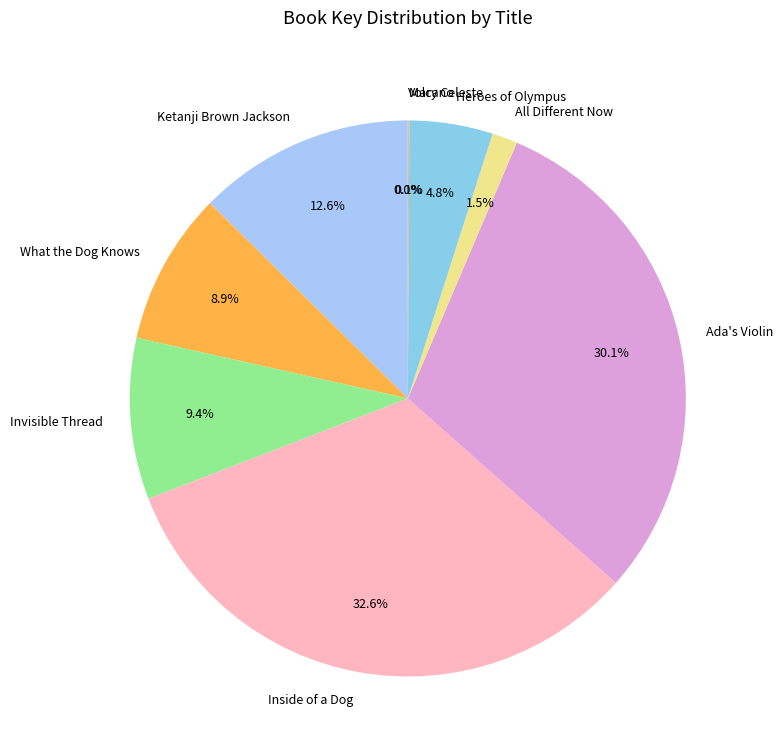

Is the sum of Ketanji Brown Jackson and What the Dog Knows greater than half?

No